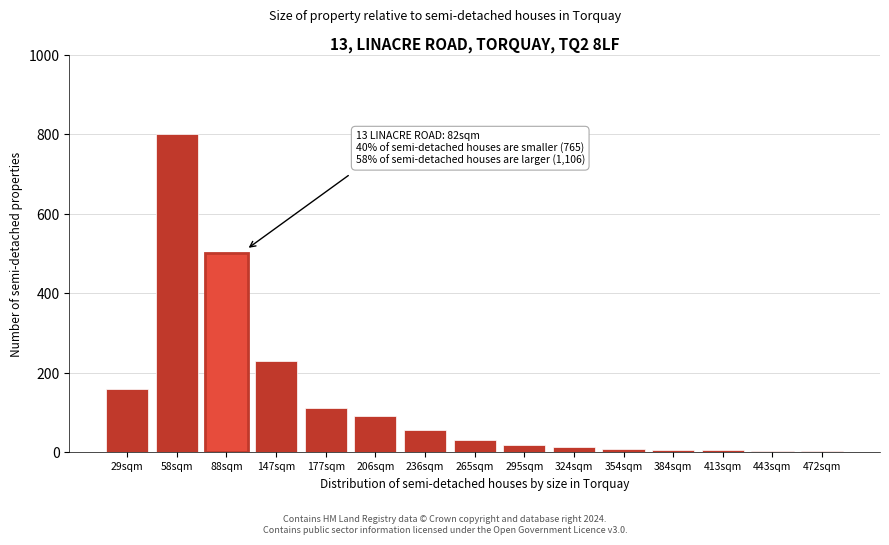

What is the difference between the maximum and minimum values?

797